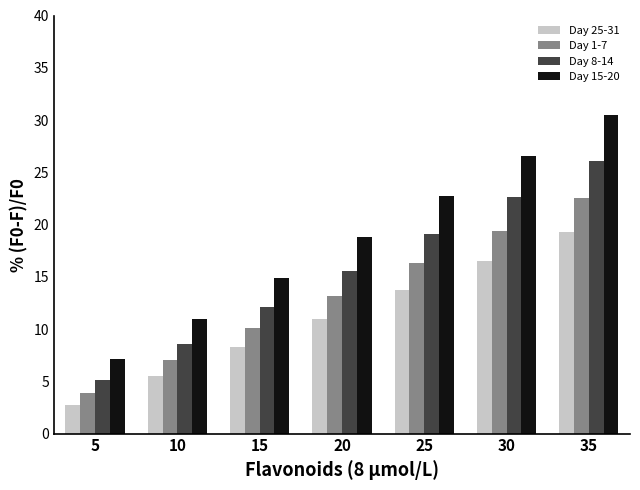

Which series has the largest total across all categories?

Day 15-20